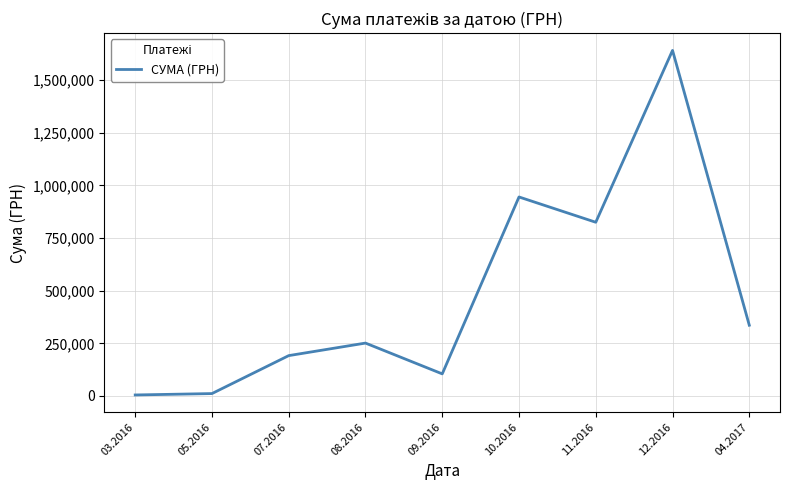

What is the maximum value shown in the chart?

1641198.8